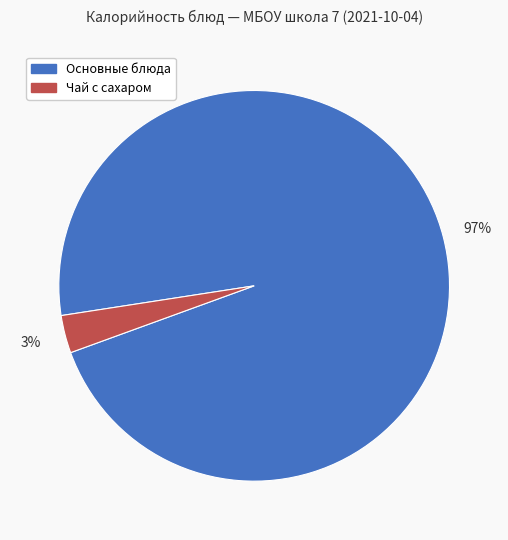

Does any single category account for the majority?

Yes